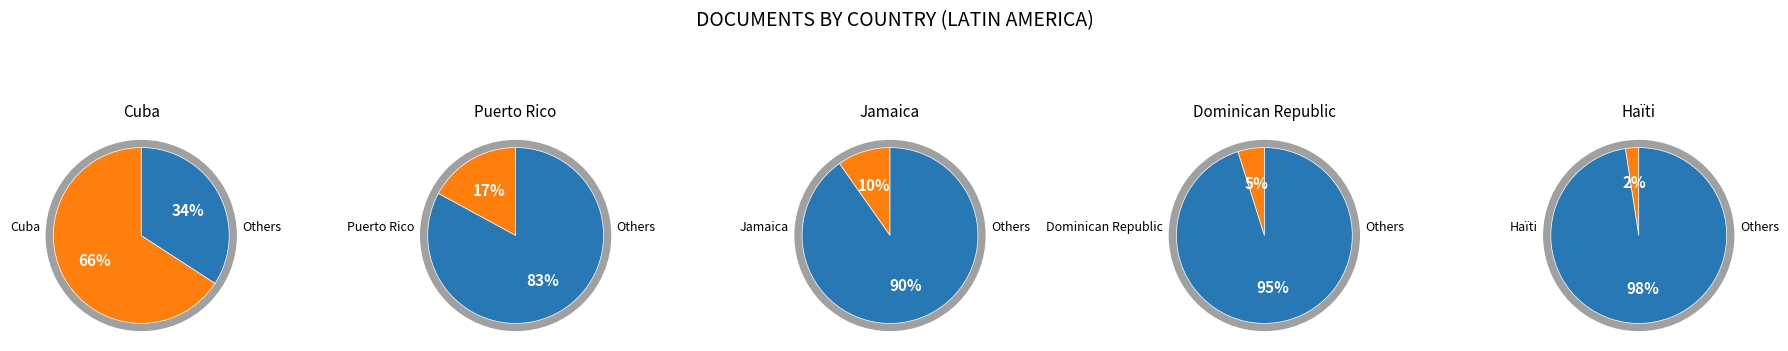

What percentage is NOT represented by Puerto Rico?

82.9%